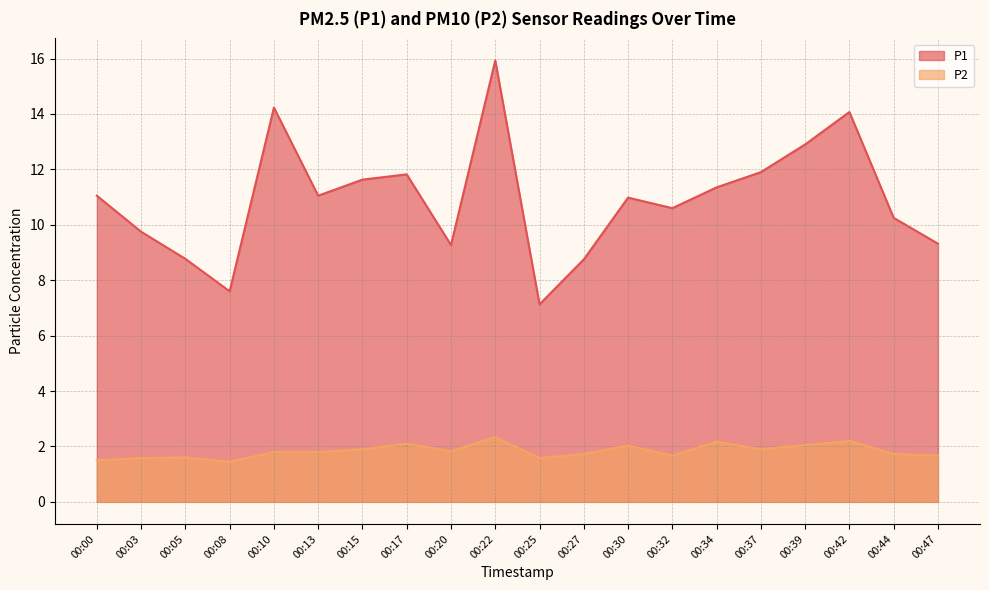

Reading left to right, list all the values displayed in this chart.

P1: 00:00=11.1	00:03=9.8	00:05=8.8	00:08=7.6	00:10=14.2	00:13=11.1	00:15=11.6	00:17=11.8	00:20=9.3	00:22=15.9	00:25=7.1	00:27=8.8	00:30=11.0	00:32=10.6	00:34=11.3	00:37=11.9	00:39=12.9	00:42=14.1	00:44=10.2	00:47=9.3
P2: 00:00=1.5	00:03=1.6	00:05=1.6	00:08=1.4	00:10=1.8	00:13=1.8	00:15=1.9	00:17=2.1	00:20=1.8	00:22=2.3	00:25=1.6	00:27=1.7	00:30=2.0	00:32=1.7	00:34=2.2	00:37=1.9	00:39=2.0	00:42=2.2	00:44=1.7	00:47=1.7